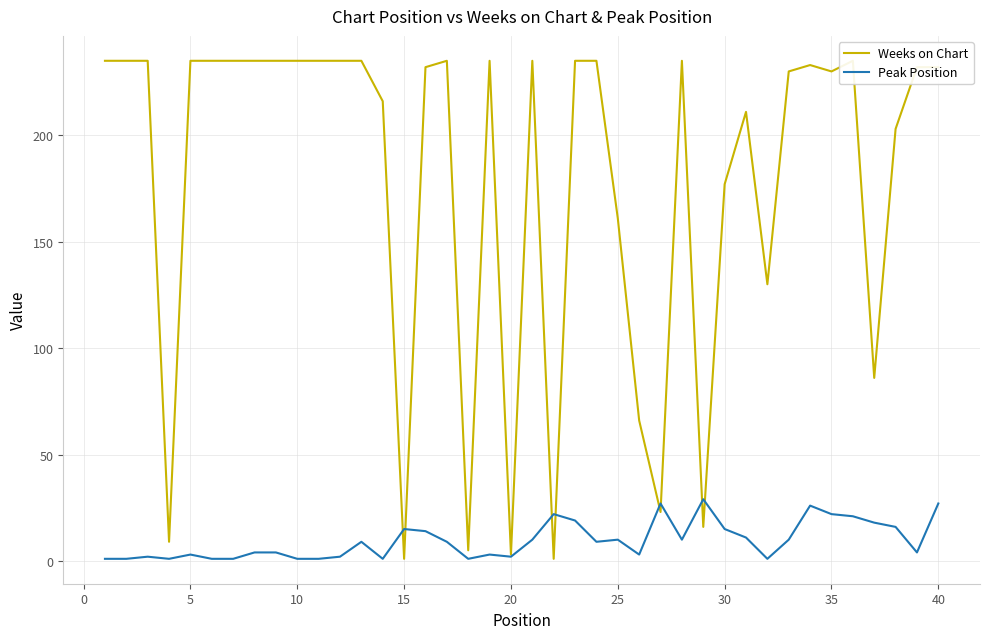

List the series in order of their overall mean, lowest first.

Peak Position, Weeks on Chart